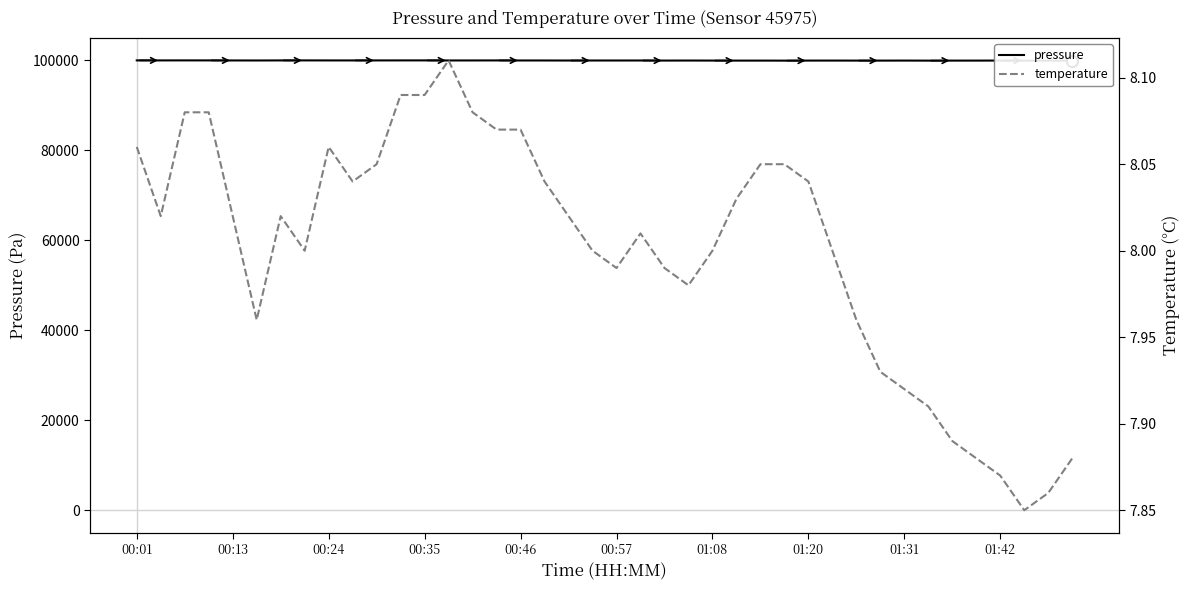

What is the sum of the pressure values at 35 and 16?

199954.3